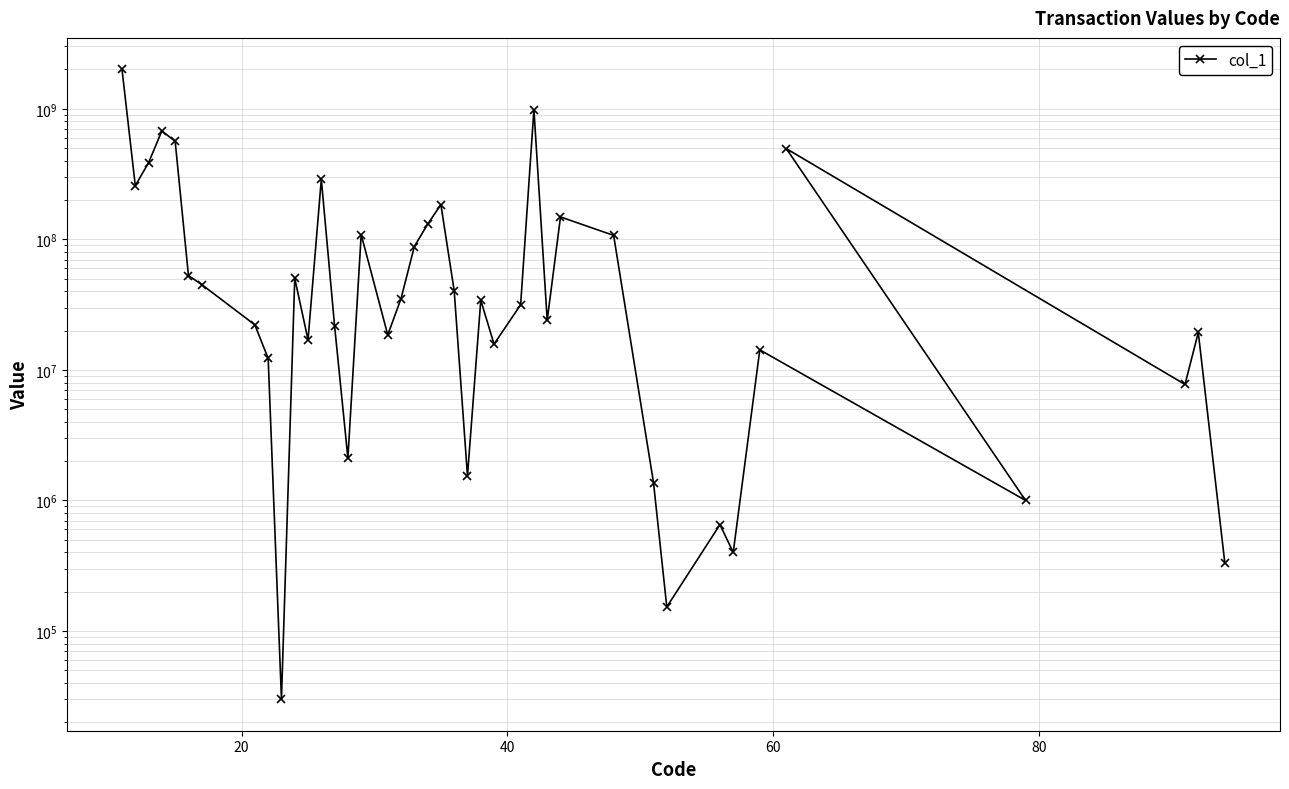

How many data points does each series have?

40